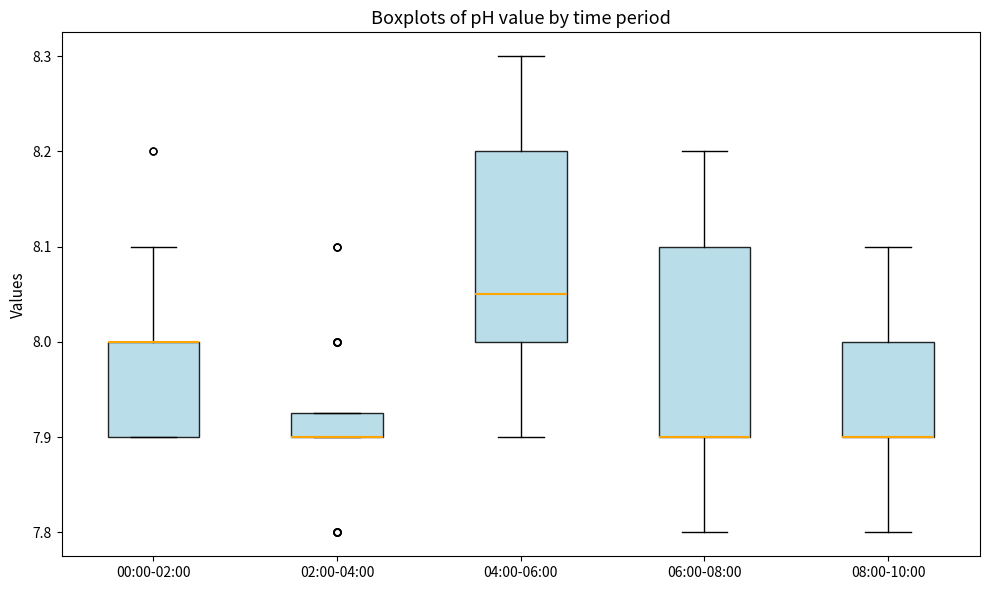

Reading left to right, read every box against the y-axis: the position of its median line, the range the box covers, and the ends of its whiskers. The values are not printed on the chart, so give them approximately, as read against the axis.

00:00-02:00: median 8.00 (drawn on the box's upper edge), box 7.90 to 8.00, whiskers 7.90 to 8.10
02:00-04:00: median 7.90 (drawn on the box's lower edge), box 7.90 to 7.93, whiskers 7.90 to 7.93
04:00-06:00: median 8.05, box 8.00 to 8.20, whiskers 7.90 to 8.30
06:00-08:00: median 7.90 (drawn on the box's lower edge), box 7.90 to 8.10, whiskers 7.80 to 8.20
08:00-10:00: median 7.90 (drawn on the box's lower edge), box 7.90 to 8.00, whiskers 7.80 to 8.10